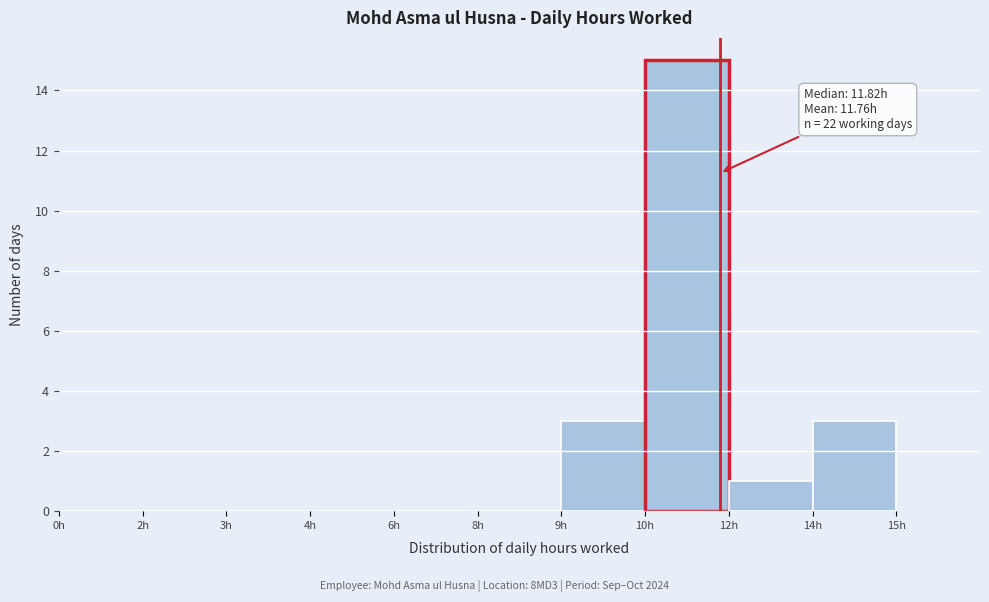

Reading left to right, transcribe all the data shown in this chart.

0h=0	2h=0	3h=0	4h=0	6h=0	8h=0	9h=3	10h=15	12h=1	14h=3